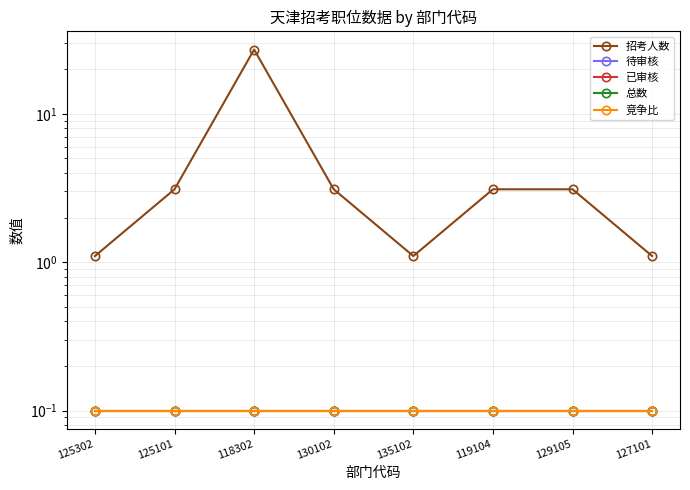

What is the sum of the 已审核 values at 135102 and 130102?

0.2